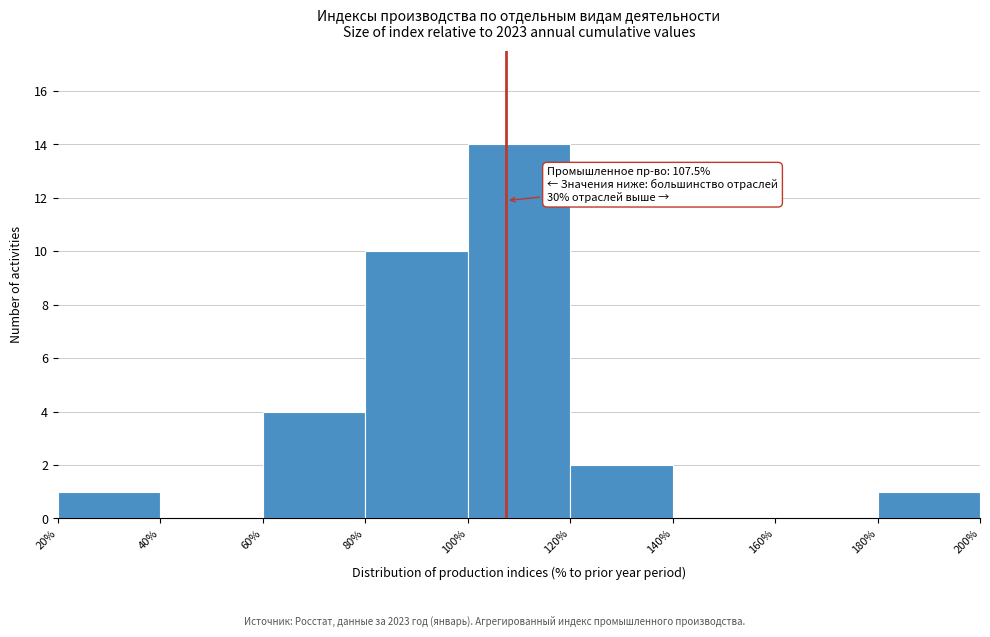

Which range on the x-axis has the tallest bar?

100% to 120%